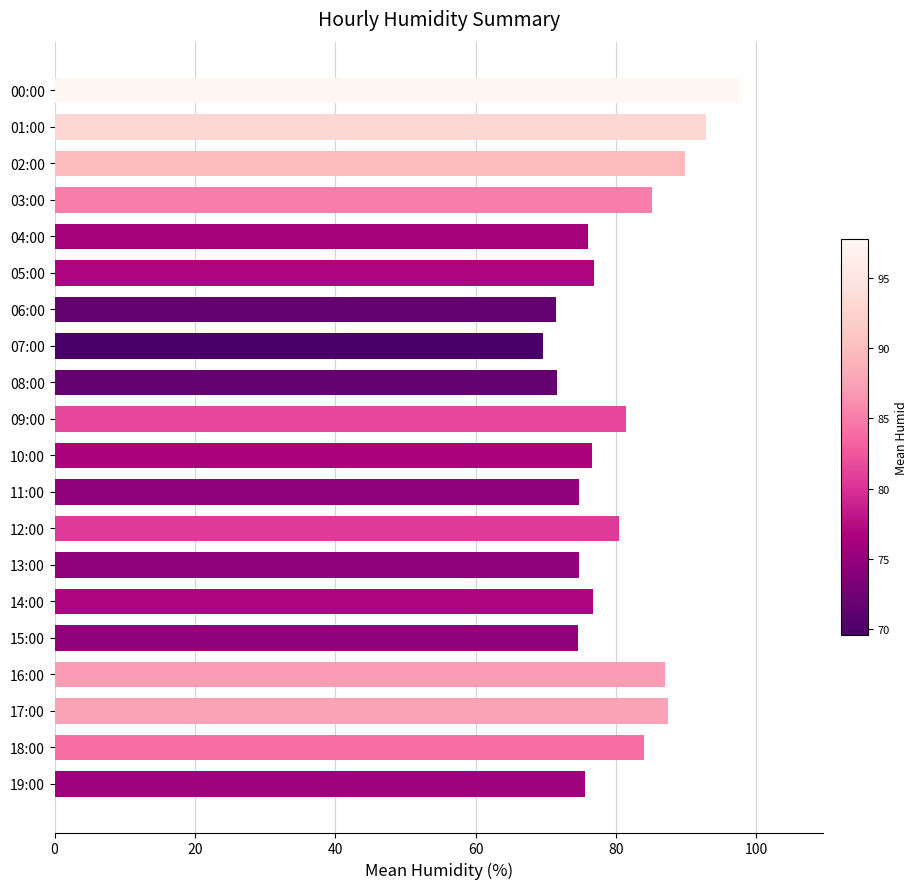

What is the change in value from 04:00 to 18:00?

+8.0